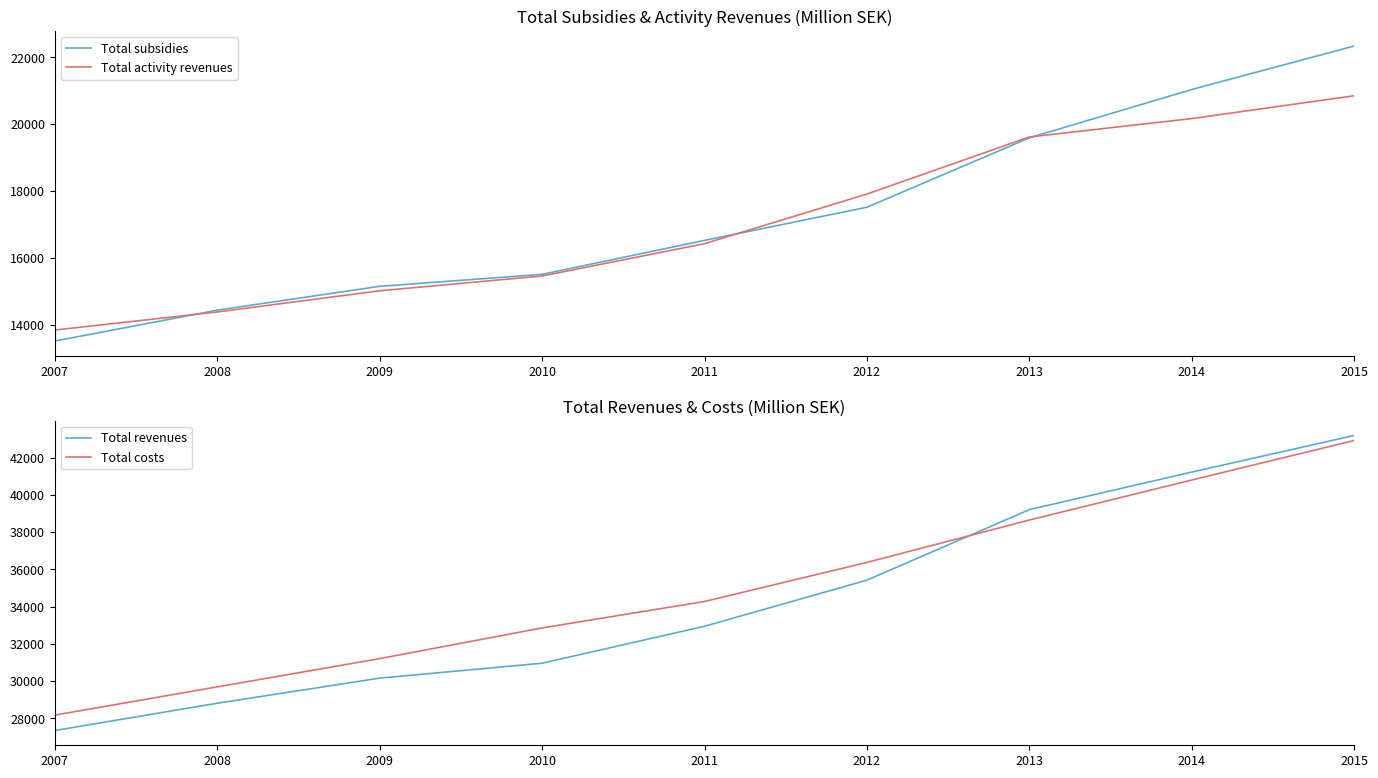

True or false: Total revenues and Total activity revenues cross at least once.

False